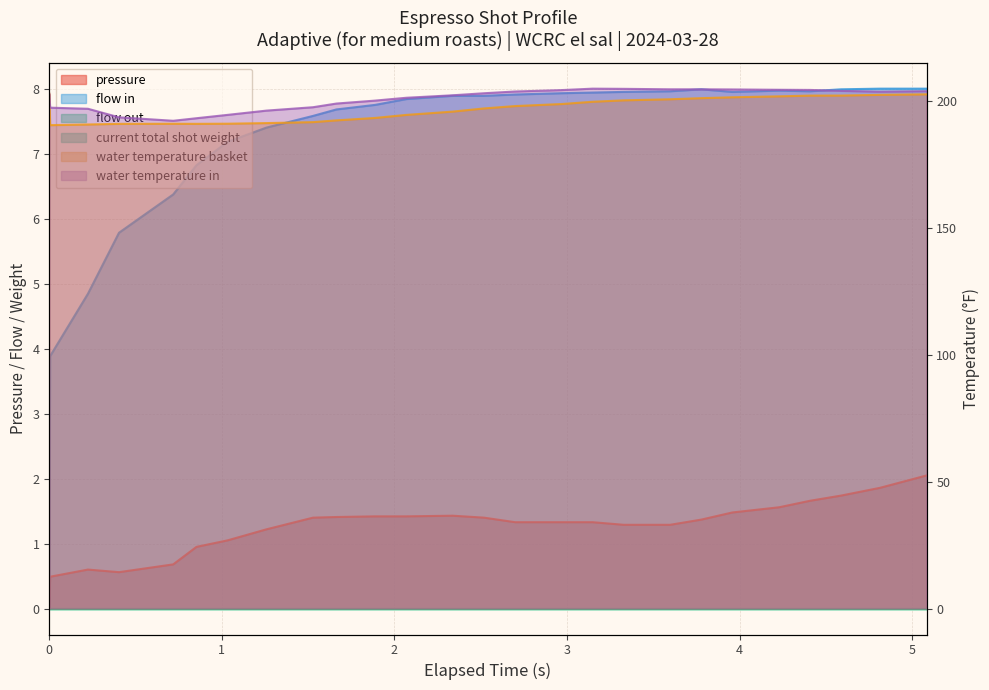

How many positive values does the flow_in series have?

25